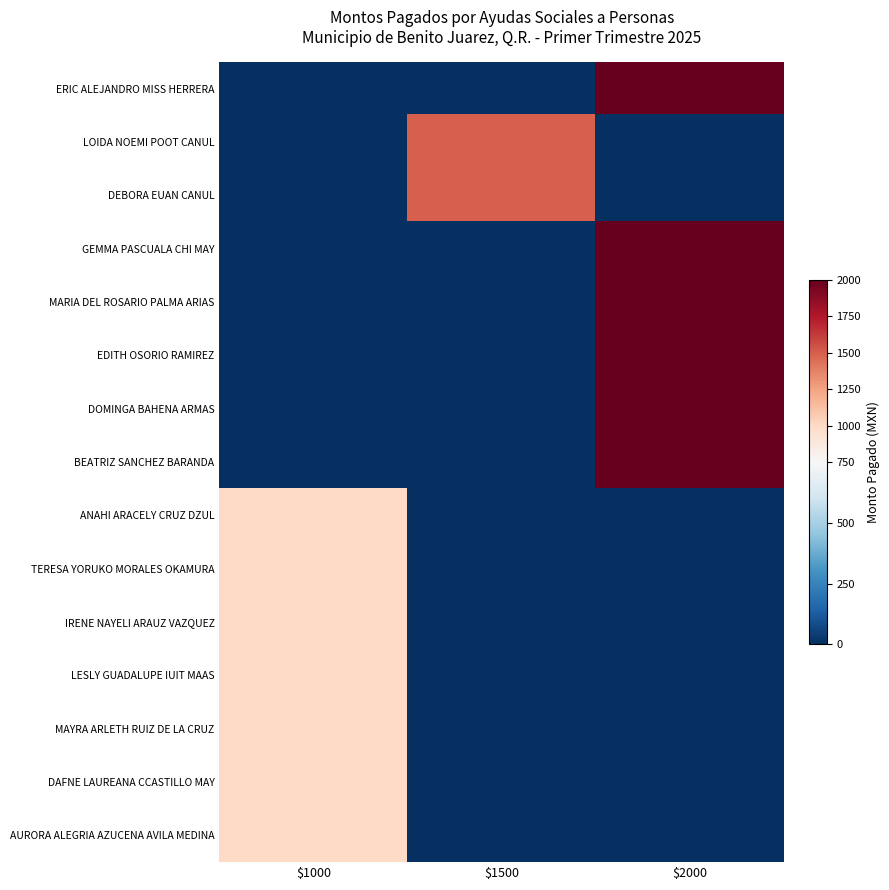

Reading left to right, transcribe all the data shown in this chart.

ERIC ALEJANDRO MISS HERRERA: $1000=0	$1500=0	$2000=2000
LOIDA NOEMI POOT CANUL: $1000=0	$1500=1500	$2000=0
DEBORA EUAN CANUL: $1000=0	$1500=1500	$2000=0
GEMMA PASCUALA CHI MAY: $1000=0	$1500=0	$2000=2000
MARIA DEL ROSARIO PALMA ARIAS: $1000=0	$1500=0	$2000=2000
EDITH OSORIO RAMIREZ: $1000=0	$1500=0	$2000=2000
DOMINGA BAHENA ARMAS: $1000=0	$1500=0	$2000=2000
BEATRIZ SANCHEZ BARANDA: $1000=0	$1500=0	$2000=2000
ANAHI ARACELY CRUZ DZUL: $1000=1000	$1500=0	$2000=0
TERESA YORUKO MORALES OKAMURA: $1000=1000	$1500=0	$2000=0
IRENE NAYELI ARAUZ VAZQUEZ: $1000=1000	$1500=0	$2000=0
LESLY GUADALUPE IUIT MAAS: $1000=1000	$1500=0	$2000=0
MAYRA ARLETH RUIZ DE LA CRUZ: $1000=1000	$1500=0	$2000=0
DAFNE LAUREANA CCASTILLO MAY: $1000=1000	$1500=0	$2000=0
AURORA ALEGRIA AZUCENA AVILA MEDINA: $1000=1000	$1500=0	$2000=0